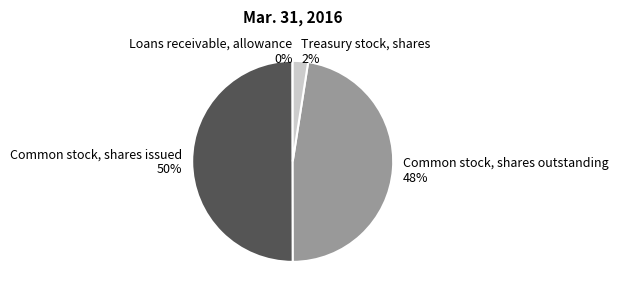

What is the largest slice in the pie chart?

Common stock, shares issued